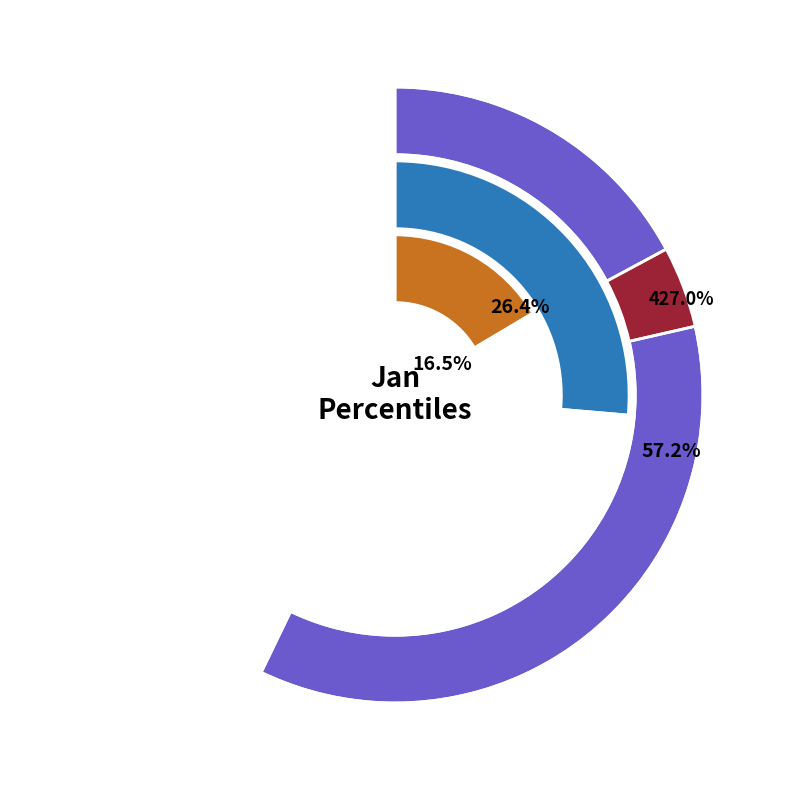

What percentage is NOT represented by pct15?

88.2%